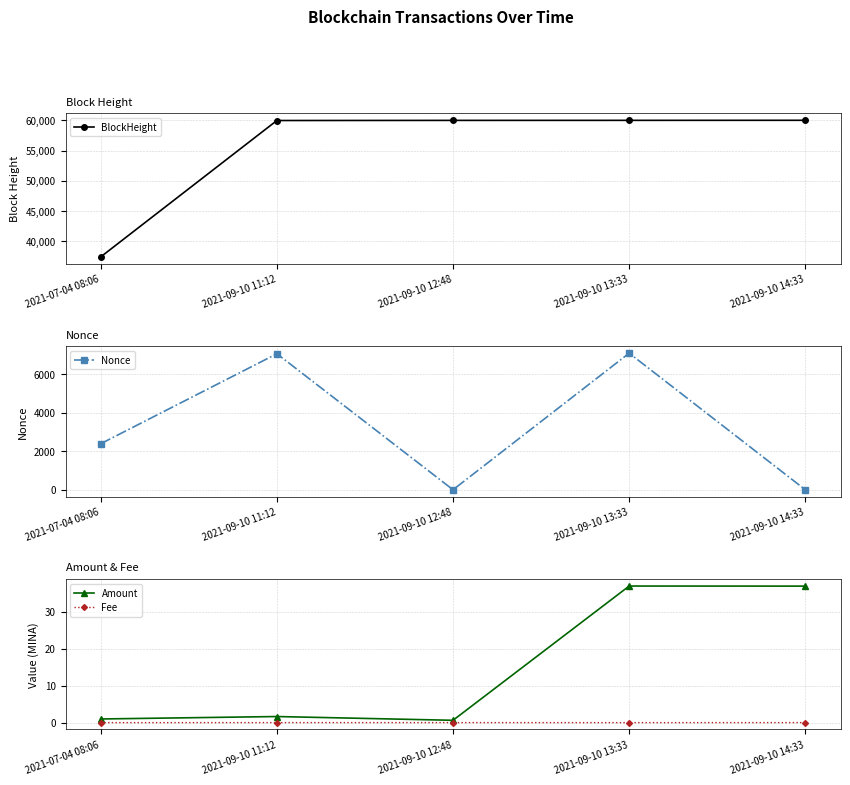

The value of Fee at 2021-09-10 13:33 is 0.0. True or false?

False